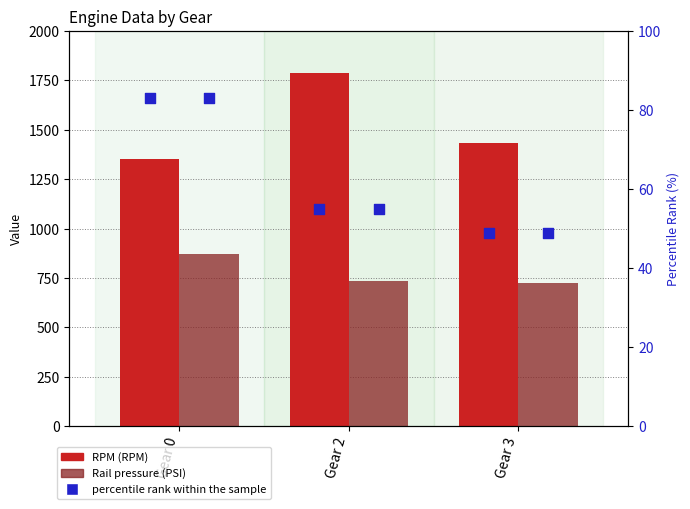

Which series has the widest spread of Y values?

RPM (RPM)